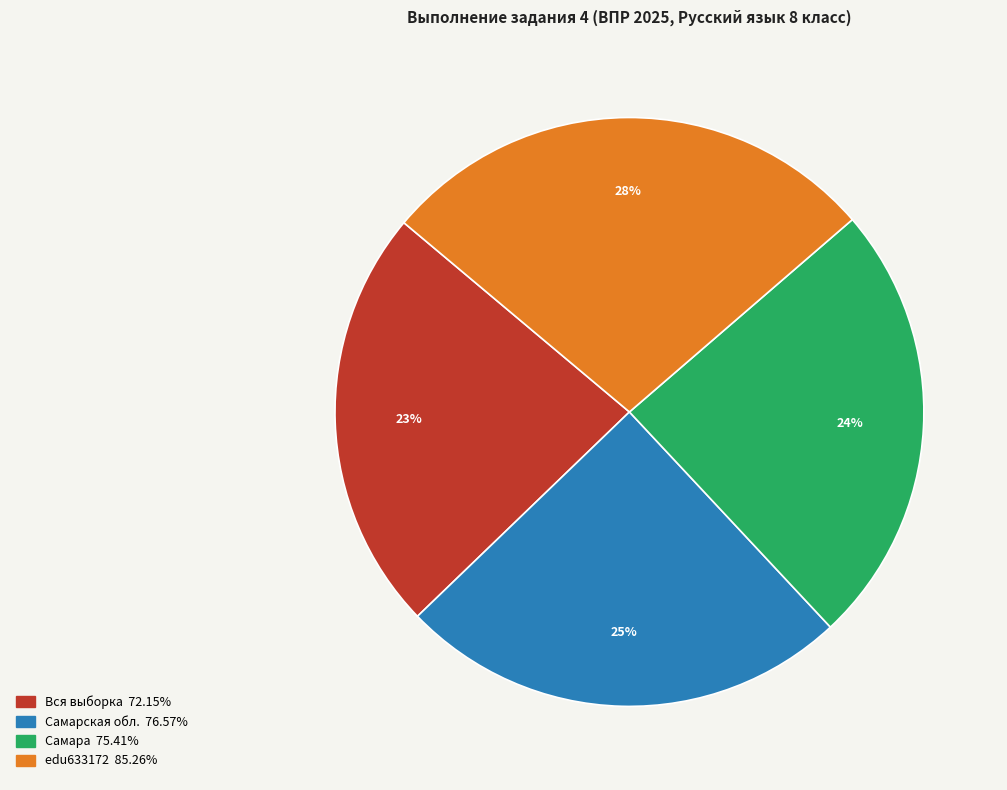

To the nearest percent, what percentage of the pie is Самарская обл.?

25%